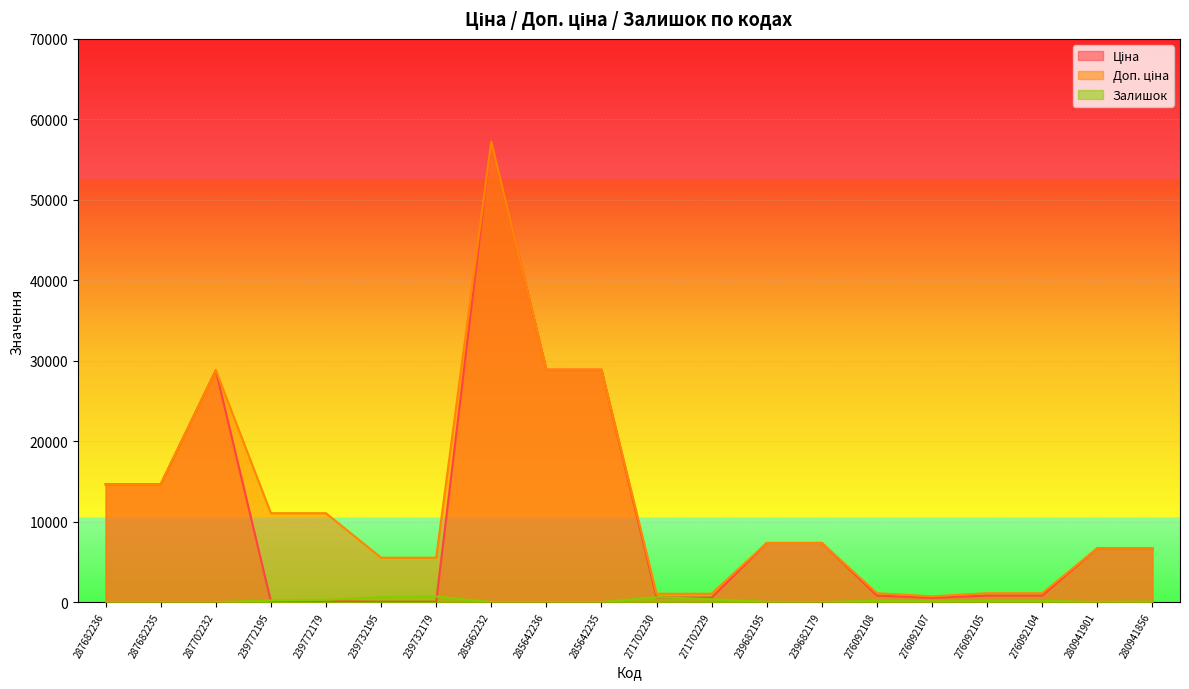

True or false: Ціна and Доп. ціна intersect in this chart.

False